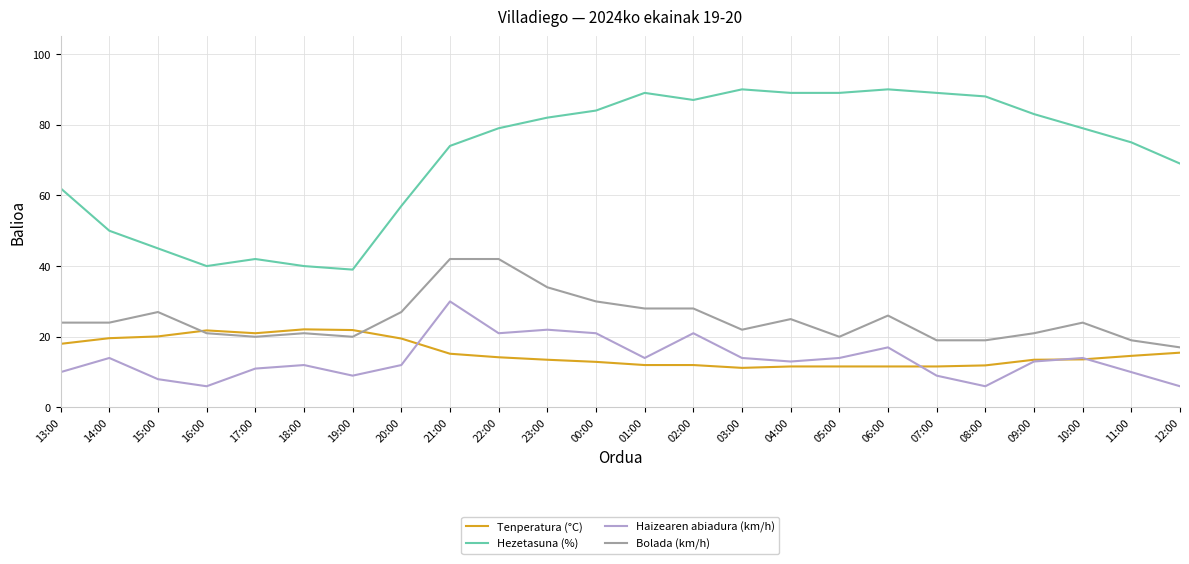

At which label does Haizearen abiadura (km/h) reach its peak?

21:00